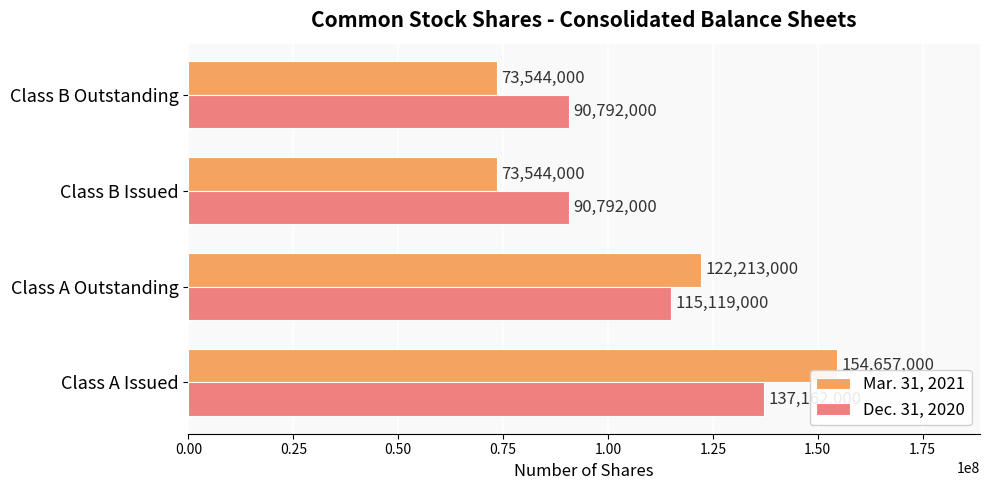

Which series has the largest range (max minus min)?

Mar. 31, 2021